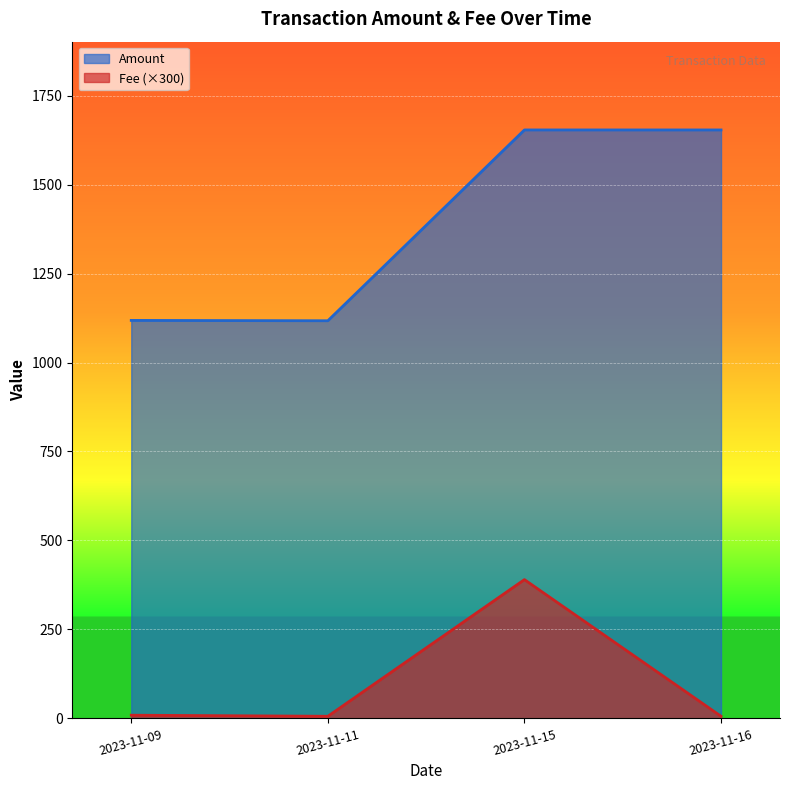

True or false: Fee and Amount cross at least once.

False